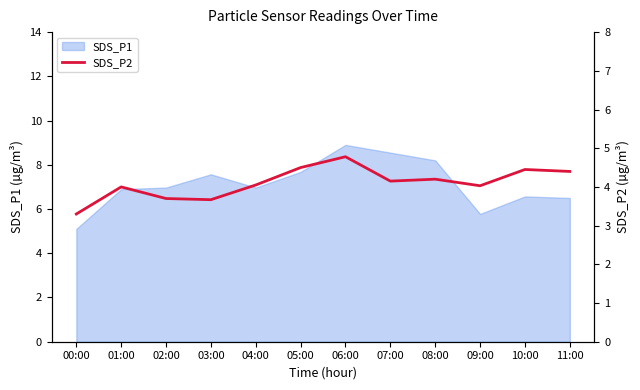

The chart shows a value of 7.0 at 04:00. True or false?

False